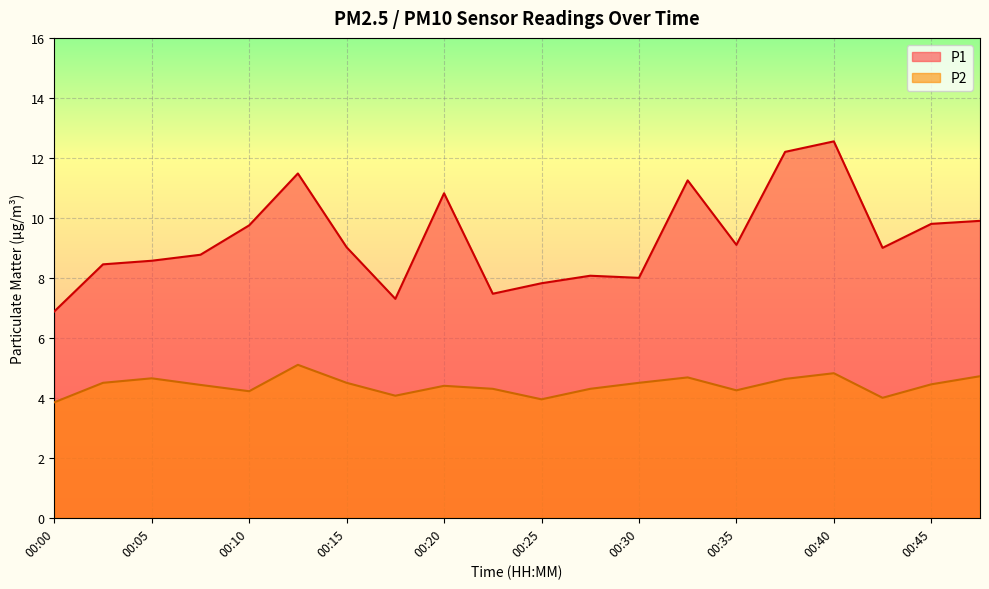

What is the sum of all P2 values?

88.3